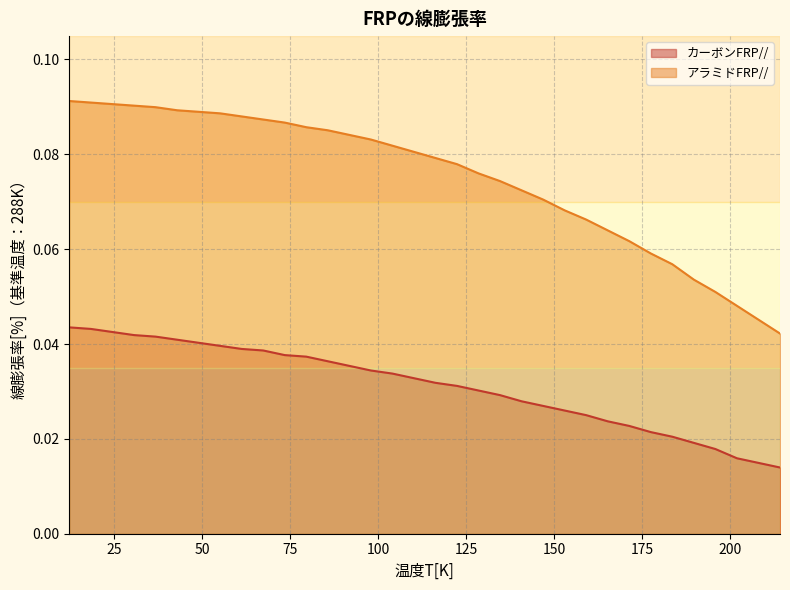

Which series has the largest total across all categories?

アラミドFRP//